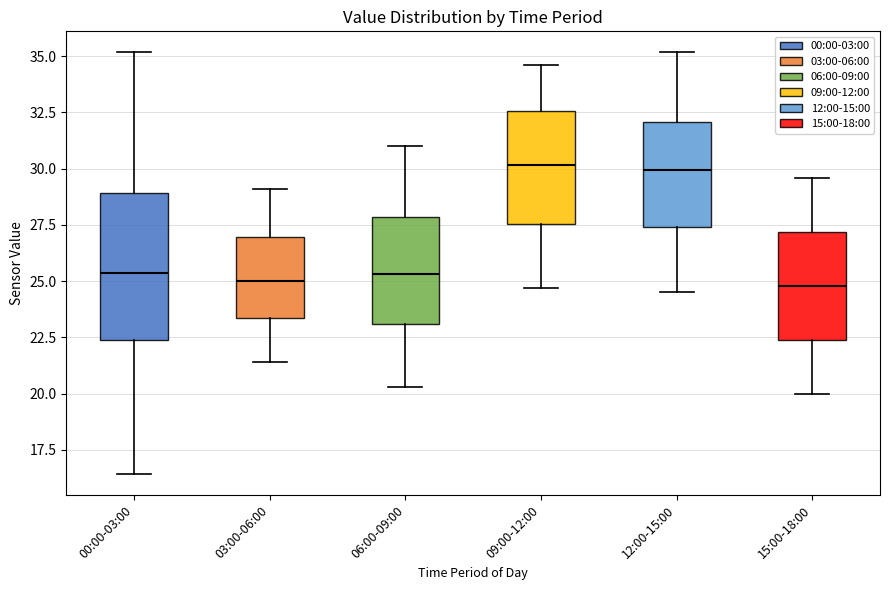

Which box is the tallest, from its lower edge to its upper edge?

00:00-03:00